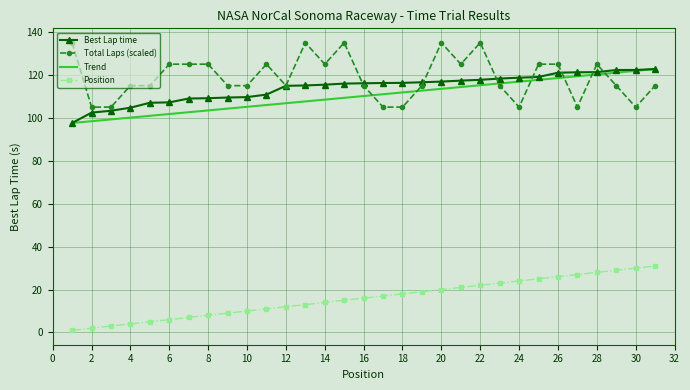

What is the maximum value for Position?

31.0